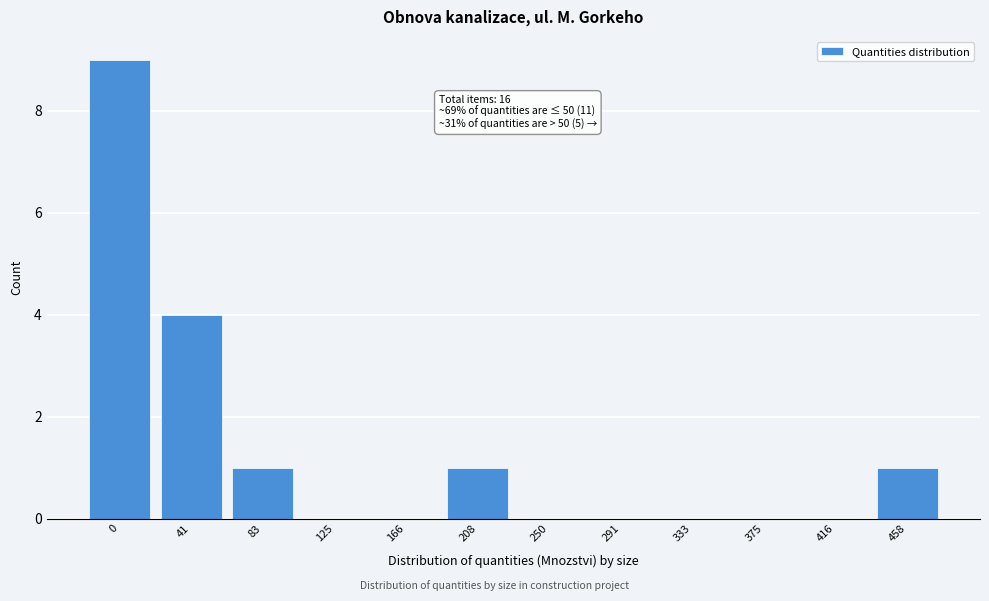

Reading right to left, transcribe all the data shown in this chart.

458=1	416=0	375=0	333=0	291=0	250=0	208=1	166=0	125=0	83=1	41=4	0=9